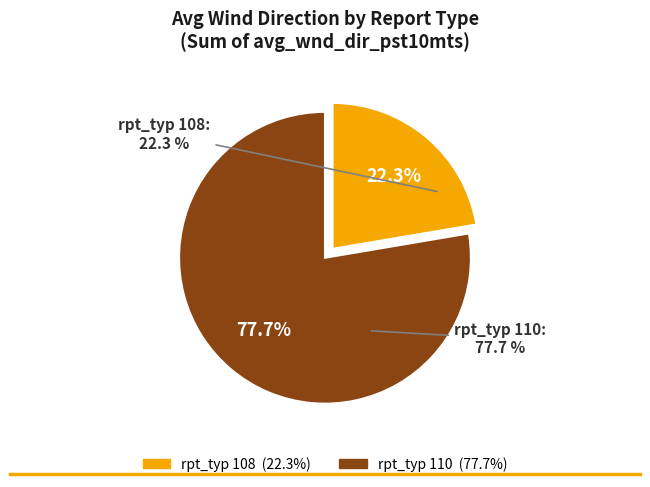

To the nearest percent, what is the average slice percentage?

50%